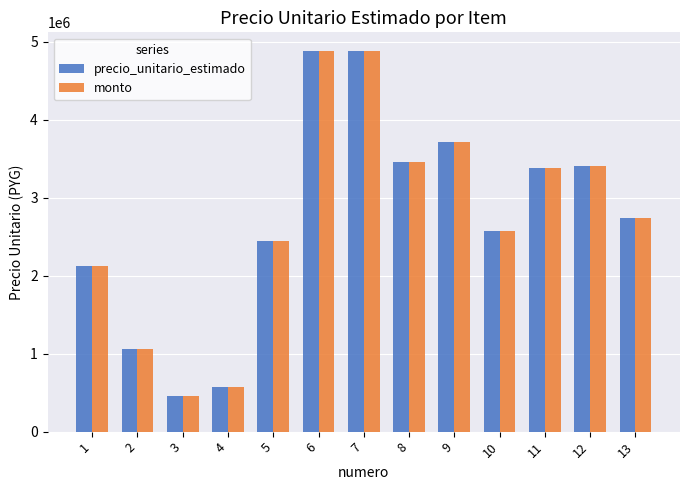

What is the sum of all precio_unitario_estimado values?

35700000